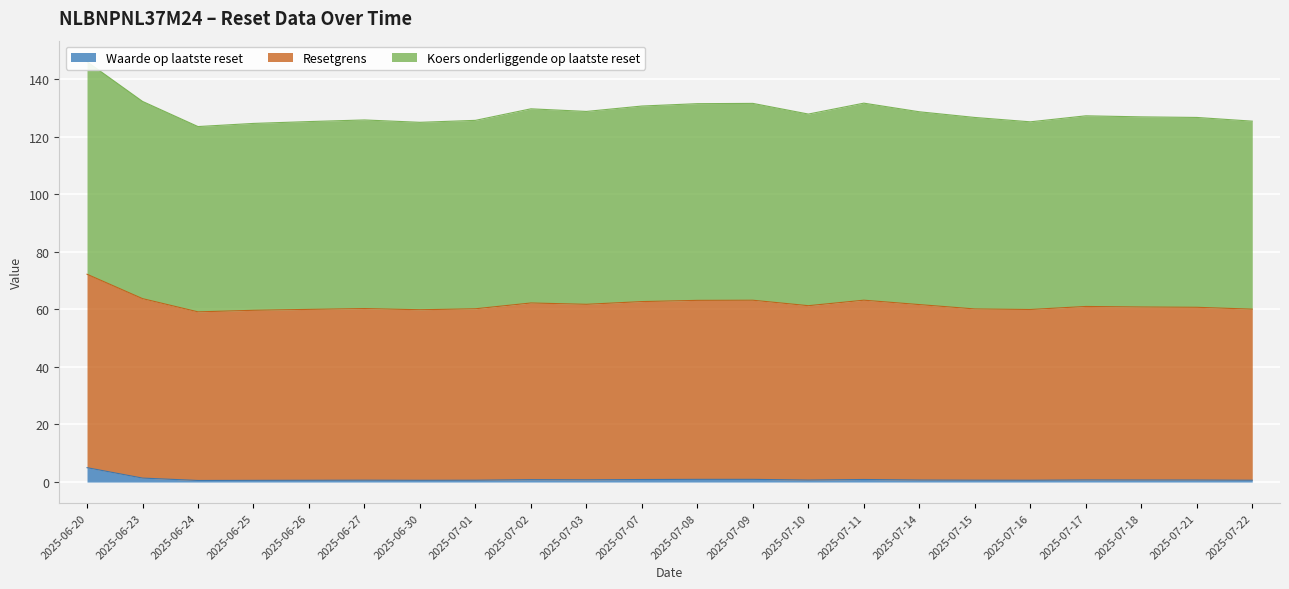

Where is the first local maximum for Resetgrens?

2025-06-27